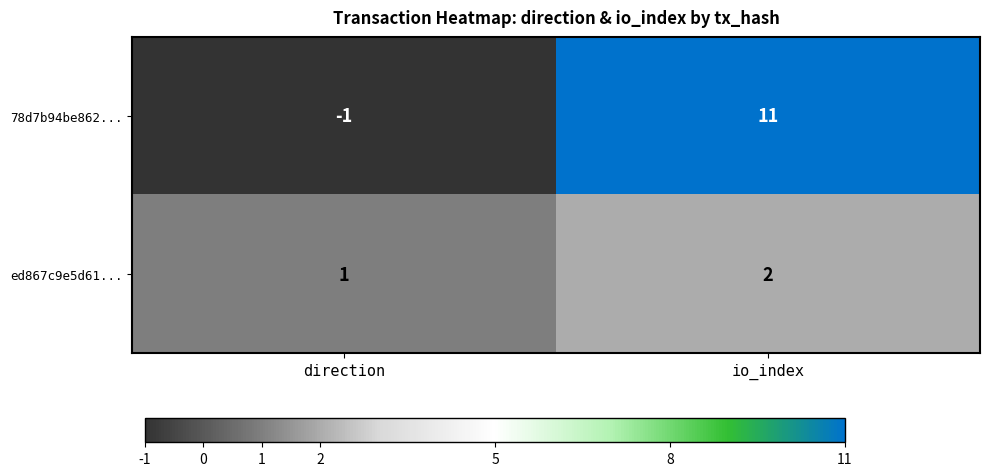

Between direction and io_index, which series saw the biggest shift?

78d7b94be862...